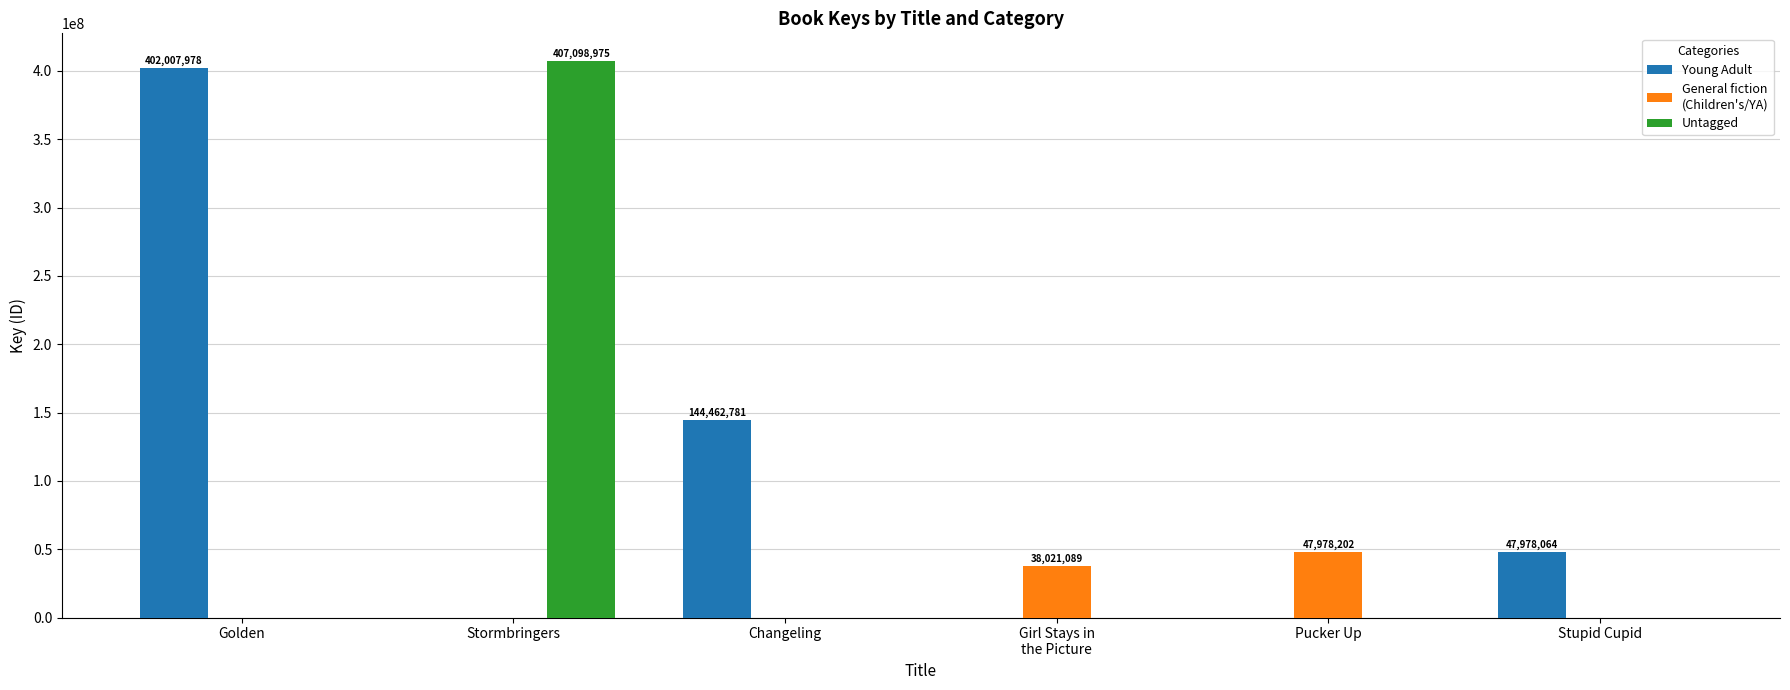

Are the bars horizontal?

No